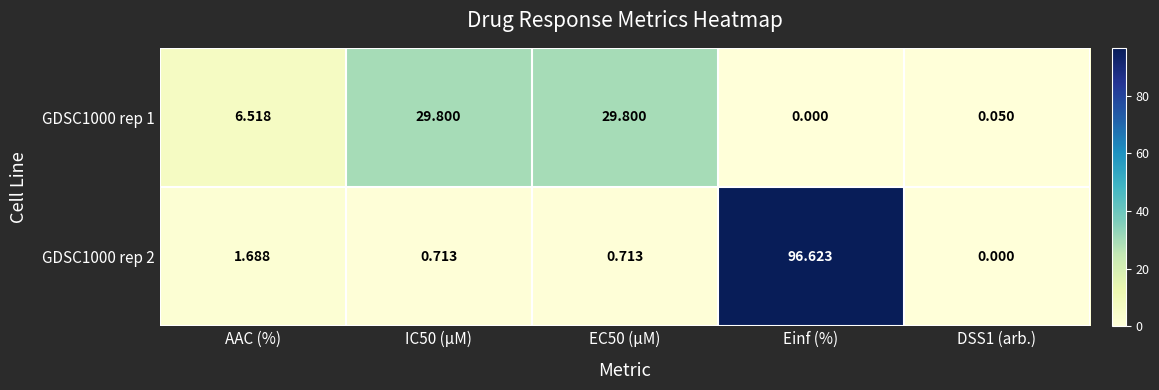

Where does the GDSC1000 rep 1 series first go above 6?

AAC (%)